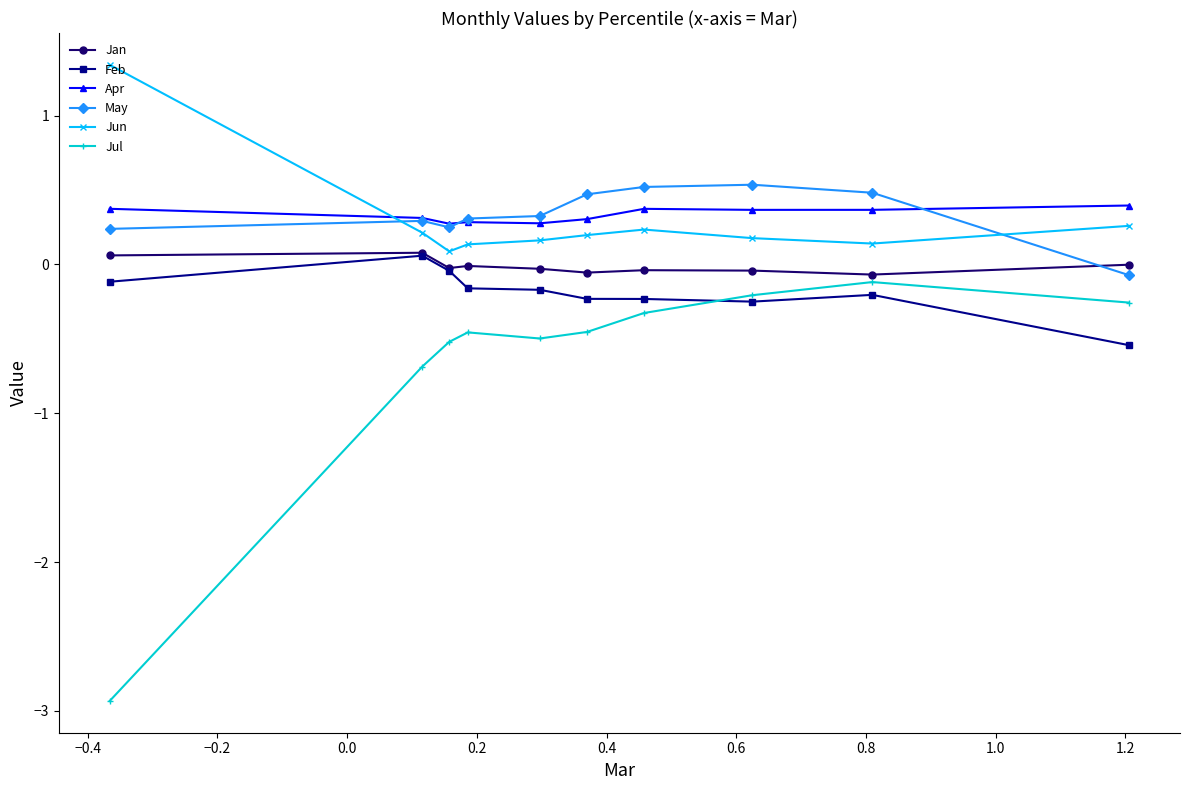

What is the value of the May point at the 10th from the left?

-0.1